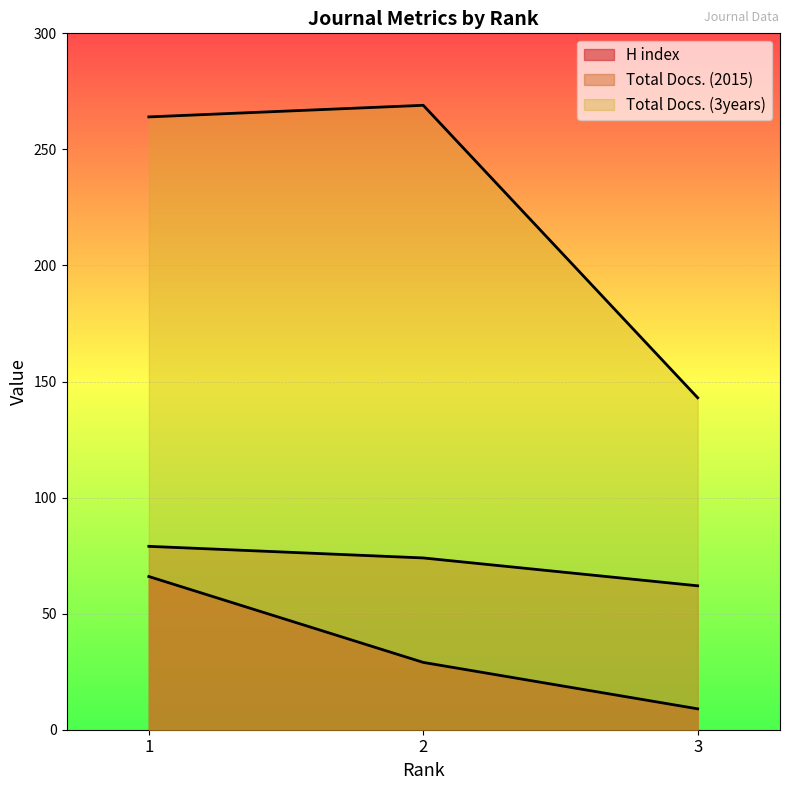

What is the value of the Total Docs. (2015) point at the 3rd from the left?

62